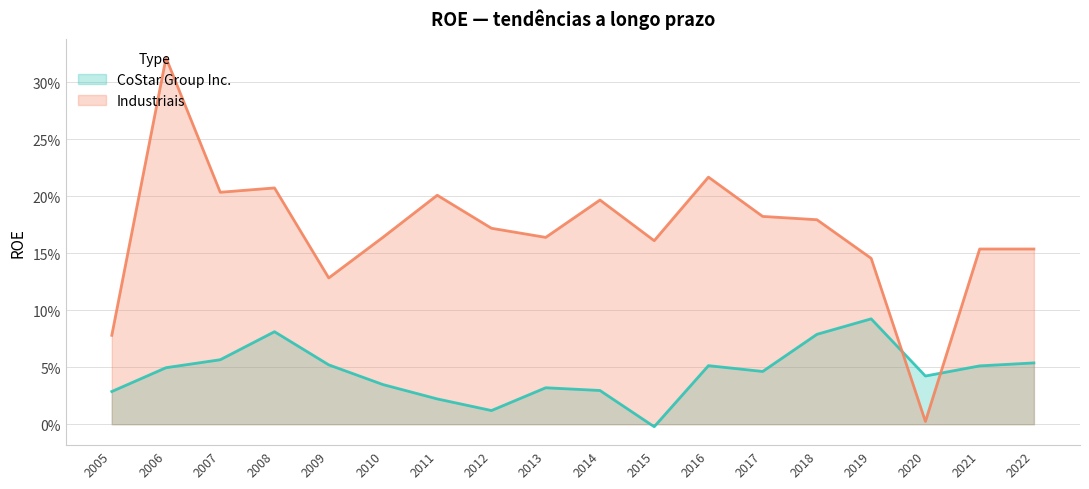

Which series has the largest range (max minus min)?

Industriais